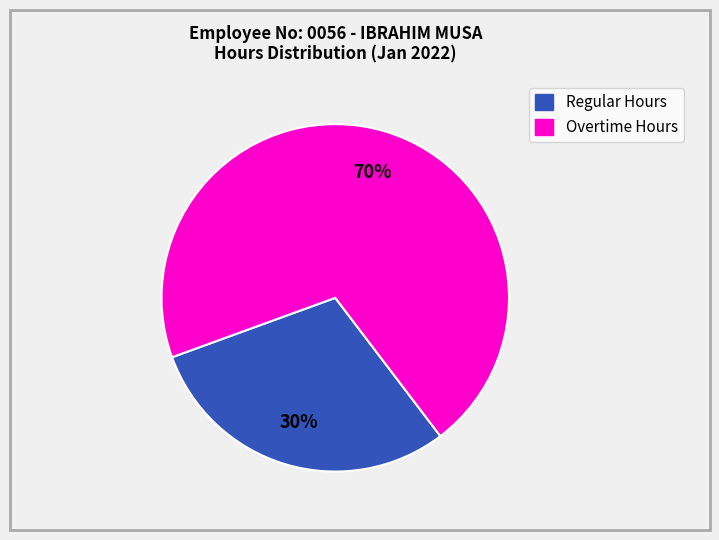

Is there a majority slice in this chart?

Yes